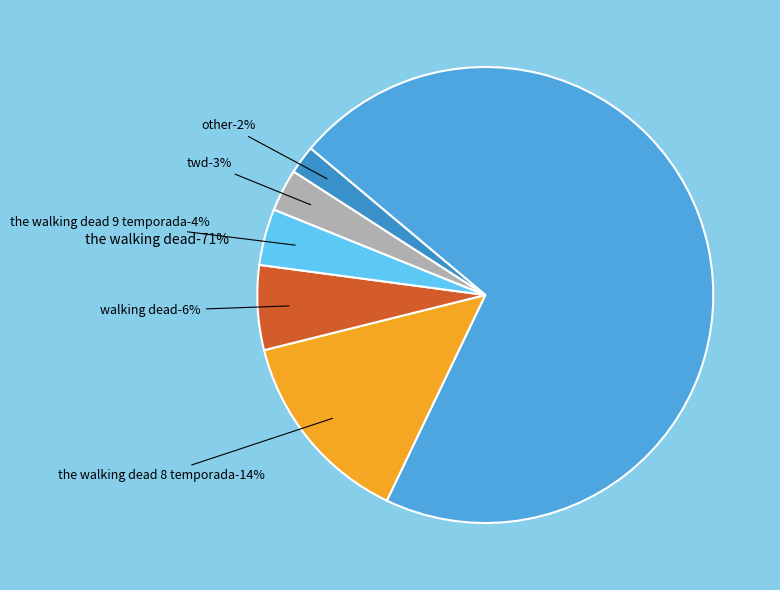

How much of the chart is everything except Інші активи?

98.0%